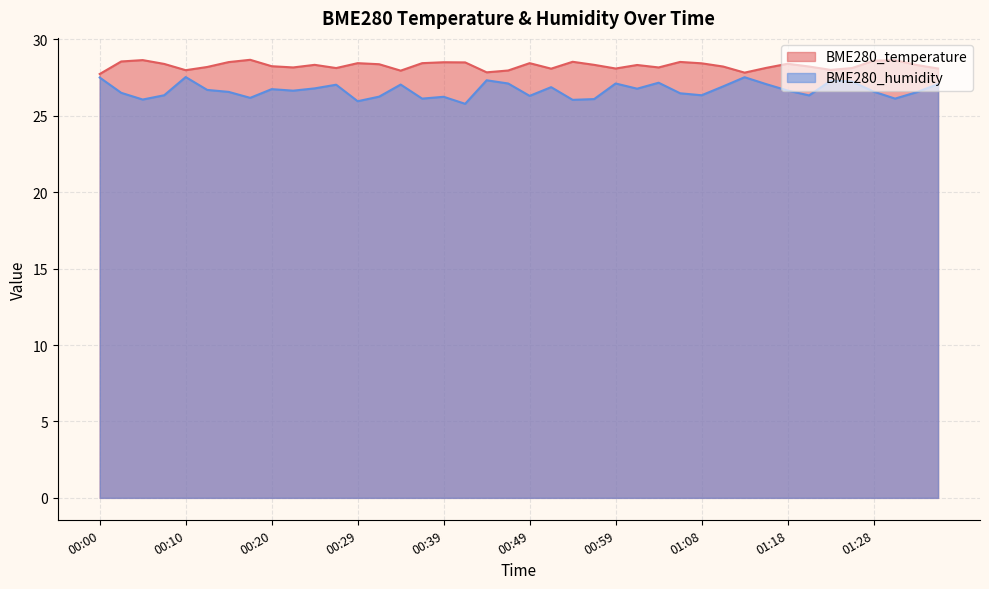

True or false: BME280_humidity has more than 2 points higher than both neighbors.

True